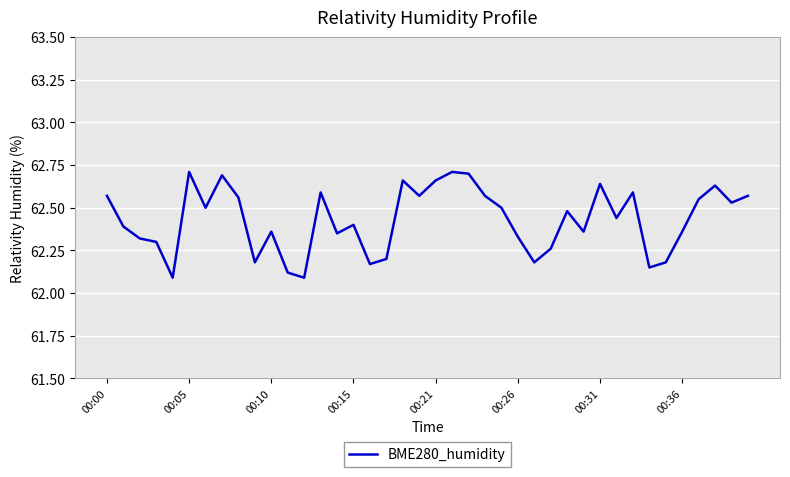

What is the difference between the maximum and minimum values?

0.6